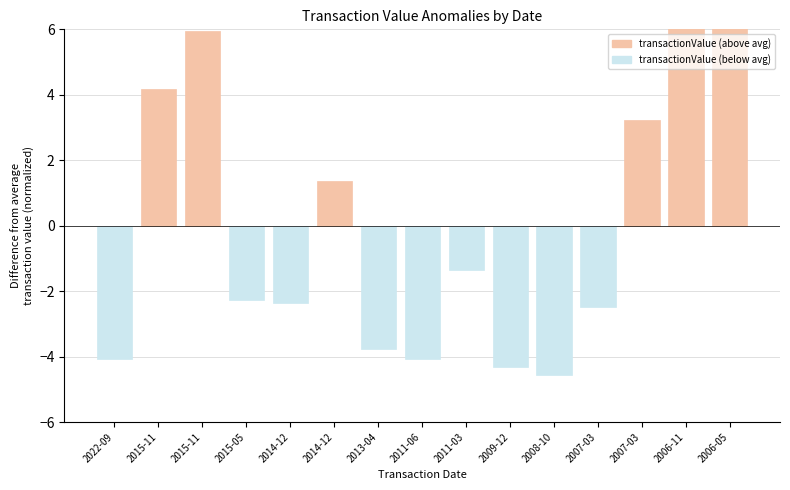

How many data points does each series have?

15